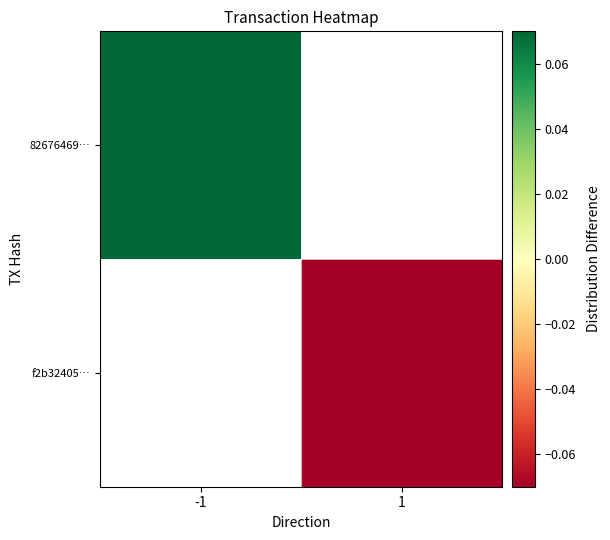

Rank the categories by f2b32405… value from highest to lowest.

-1, 1